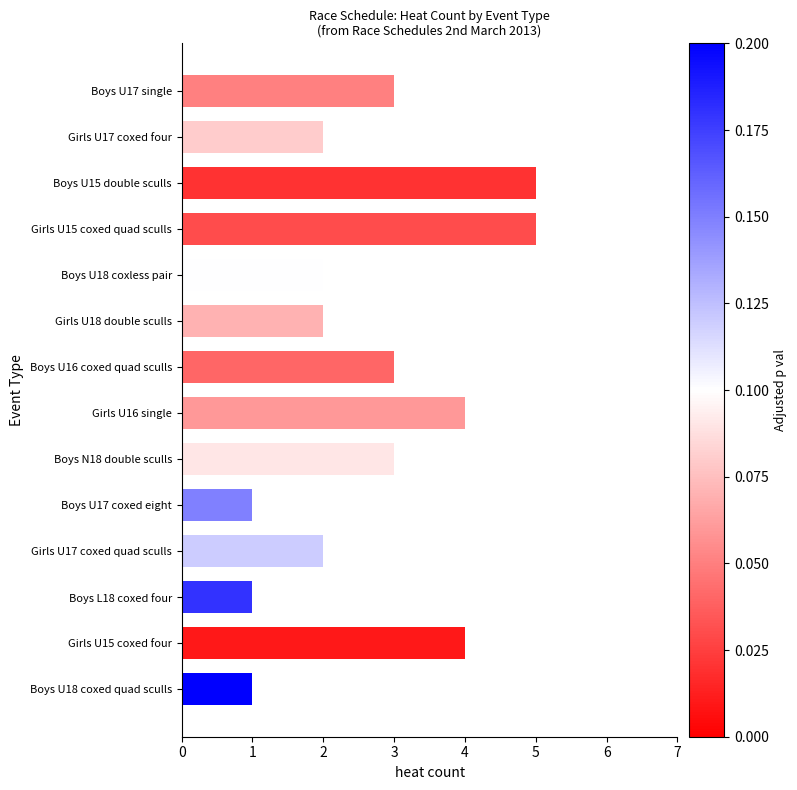

What is the difference between the maximum and minimum values?

4